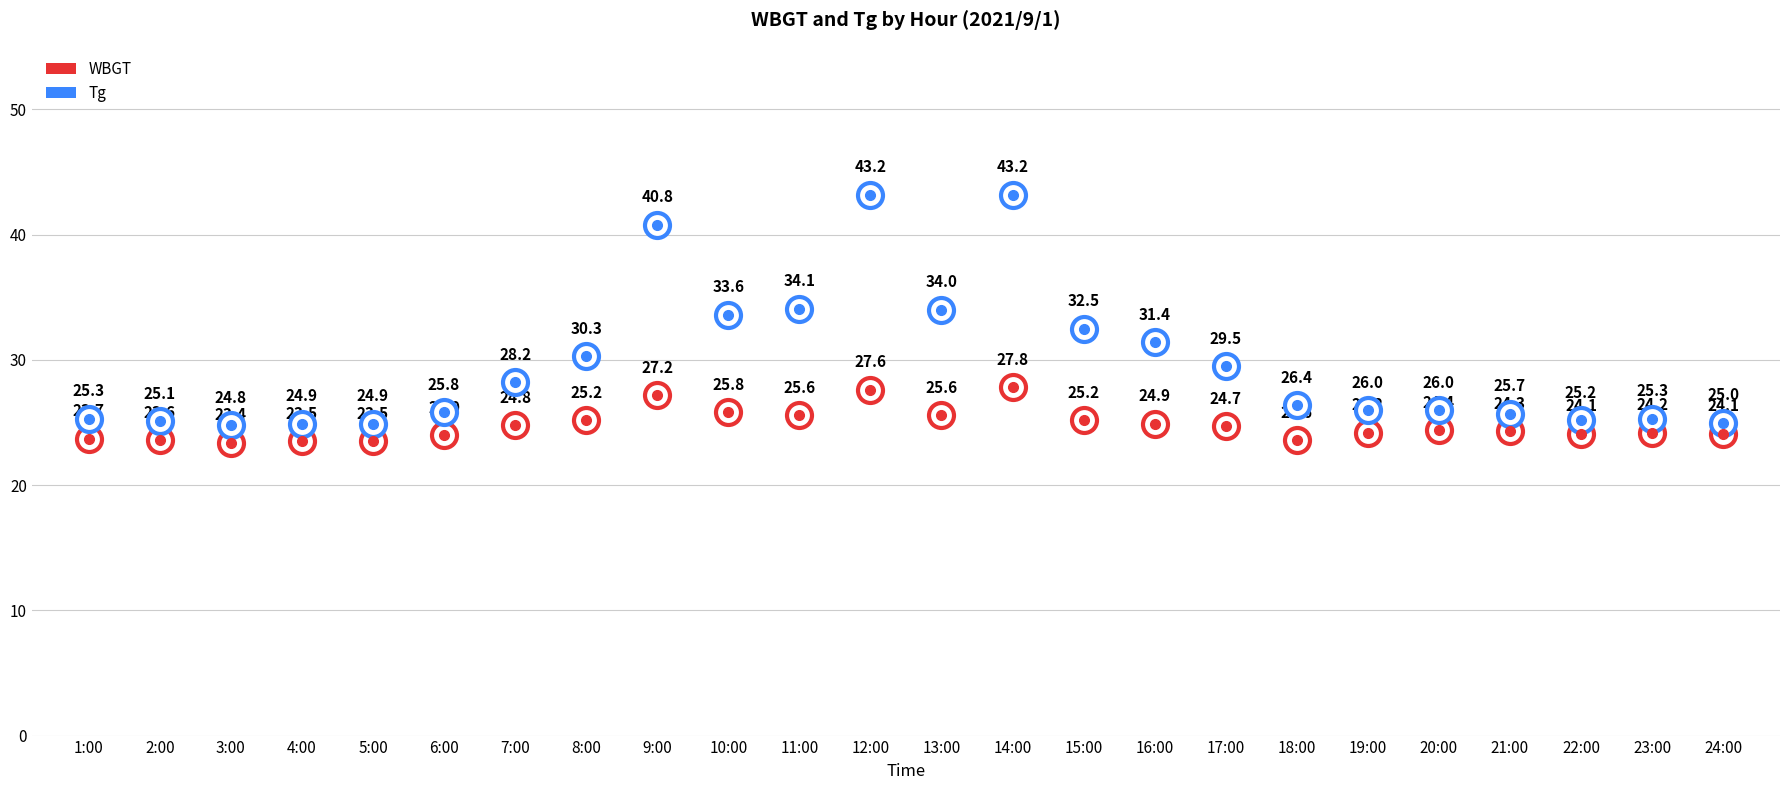

What is the total value across all series at 16:00?

56.3